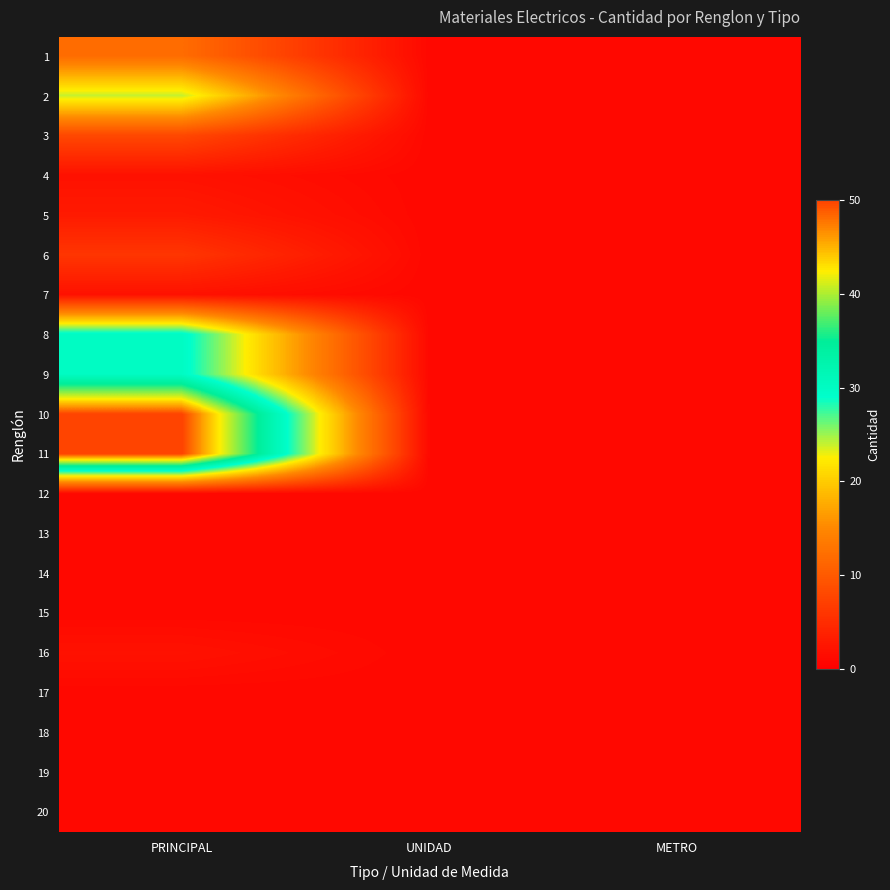

Reading right to left, what are all the values shown in this chart?

1: METRO=1	UNIDAD=1	PRINCIPAL=12
2: METRO=1	UNIDAD=1	PRINCIPAL=24
3: METRO=1	UNIDAD=1	PRINCIPAL=8
4: METRO=1	UNIDAD=1	PRINCIPAL=2
5: METRO=1	UNIDAD=1	PRINCIPAL=3
6: METRO=1	UNIDAD=1	PRINCIPAL=6
7: METRO=1	UNIDAD=1	PRINCIPAL=2
8: METRO=1	UNIDAD=1	PRINCIPAL=30
9: METRO=1	UNIDAD=1	PRINCIPAL=30
10: METRO=1	UNIDAD=1	PRINCIPAL=50
11: METRO=1	UNIDAD=1	PRINCIPAL=50
12: METRO=1	UNIDAD=1	PRINCIPAL=1
13: METRO=1	UNIDAD=1	PRINCIPAL=1
14: METRO=1	UNIDAD=1	PRINCIPAL=1
15: METRO=1	UNIDAD=1	PRINCIPAL=1
16: METRO=1	UNIDAD=1	PRINCIPAL=2
17: METRO=1	UNIDAD=1	PRINCIPAL=1
18: METRO=1	UNIDAD=1	PRINCIPAL=1
19: METRO=1	UNIDAD=1	PRINCIPAL=1
20: METRO=1	UNIDAD=1	PRINCIPAL=1